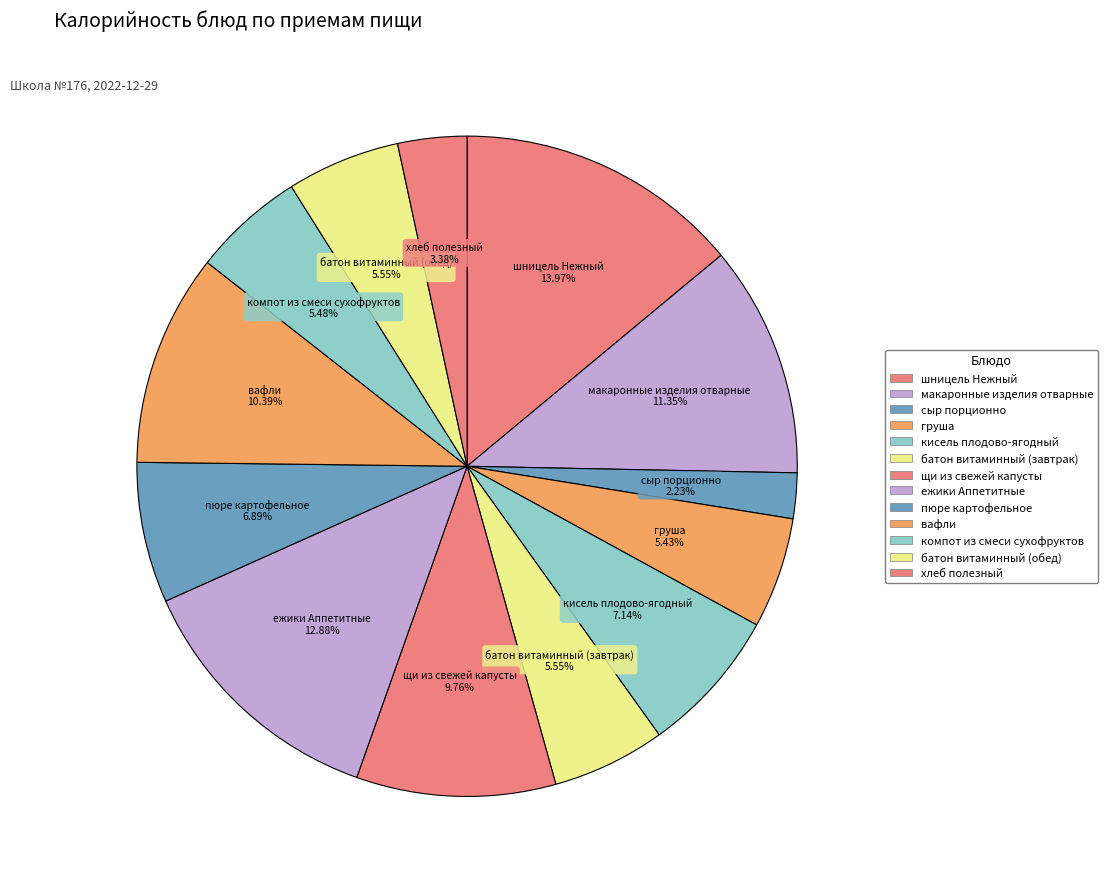

Combined, do компот из смеси сухофруктов and хлеб полезный account for over 50%?

No